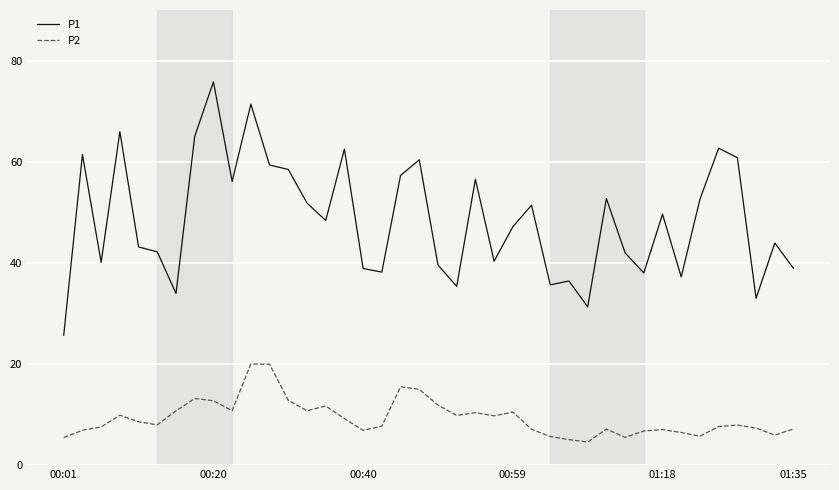

Rank the series by their maximum value, from highest to lowest.

P1, P2